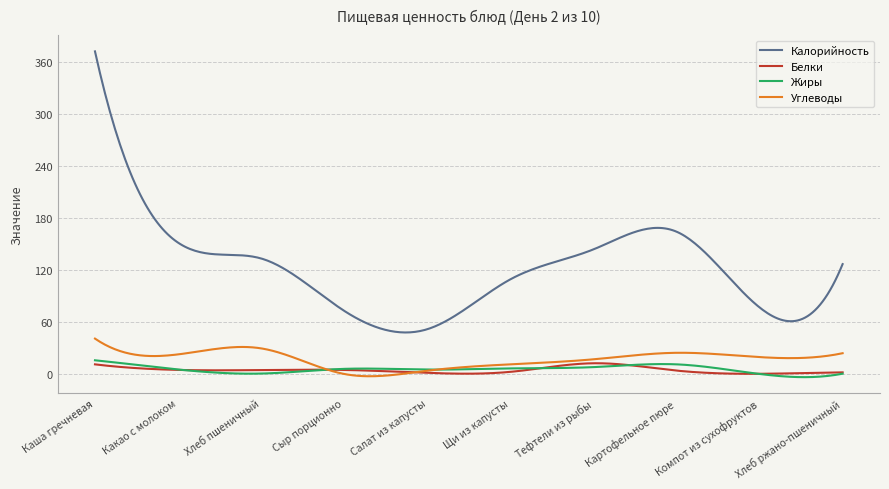

What is the maximum value shown in the chart?

372.0